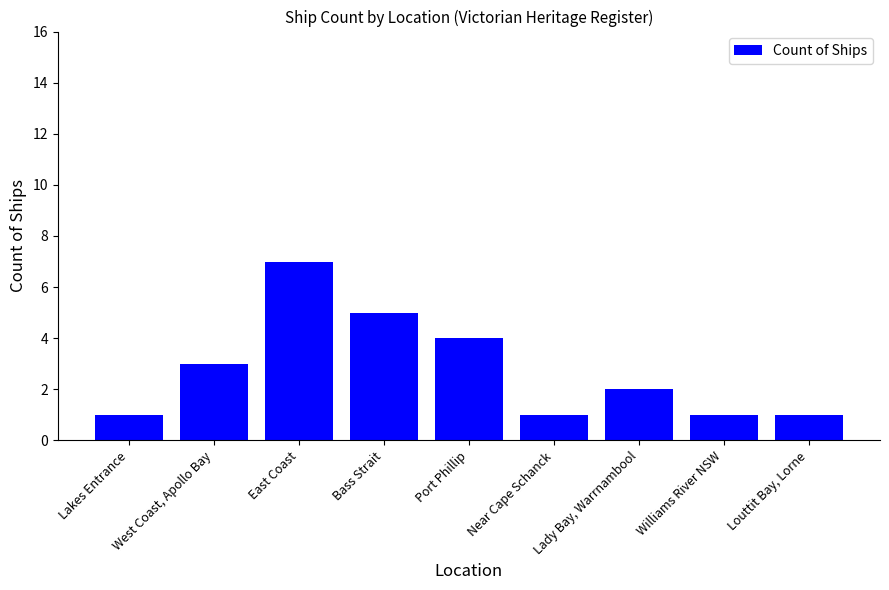

Approximately how many times larger is the value at Near Cape Schanck compared to Louttit Bay, Lorne?

1.0